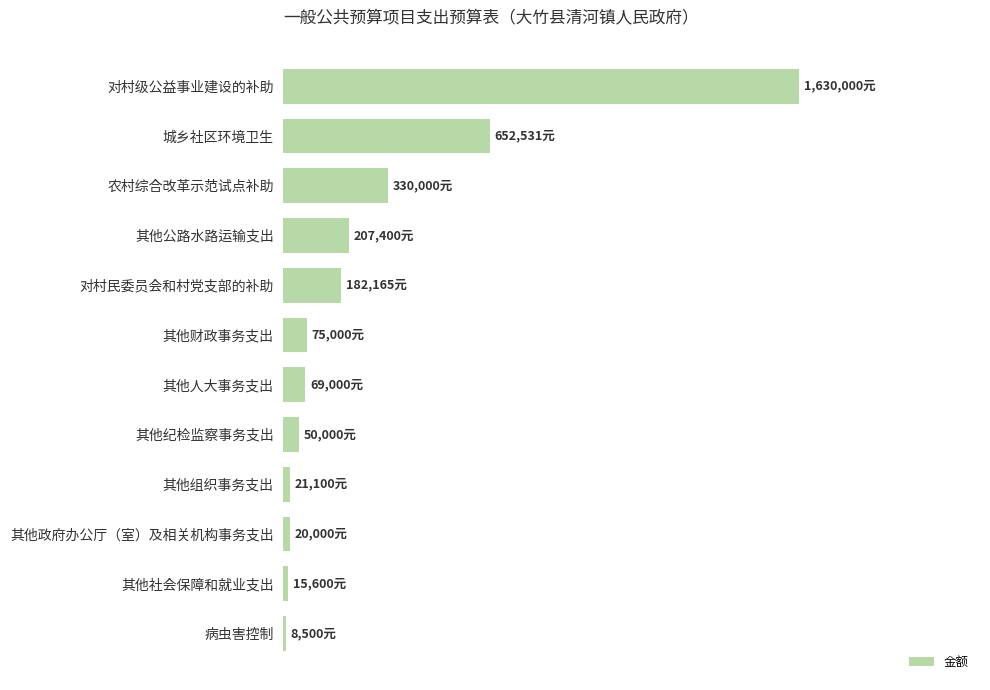

What is the greatest value displayed?

1630000.0